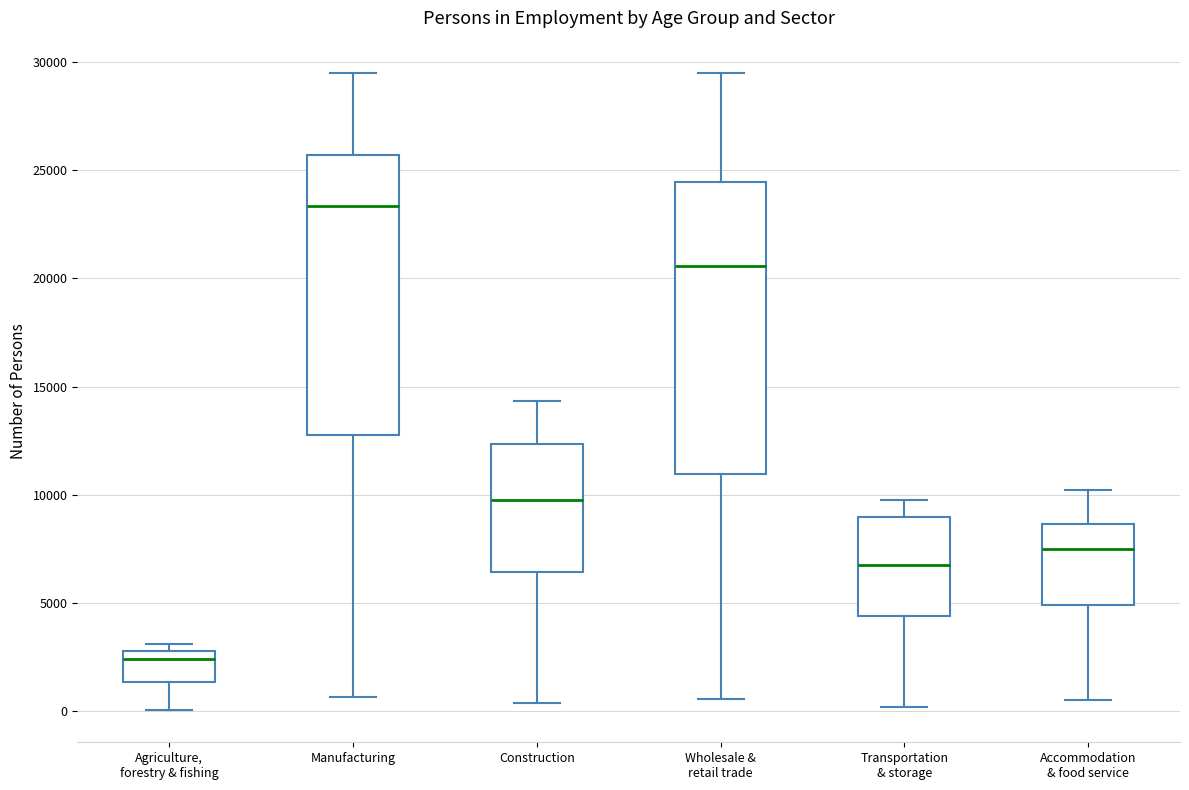

Which box has the highest median line?

Manufacturing